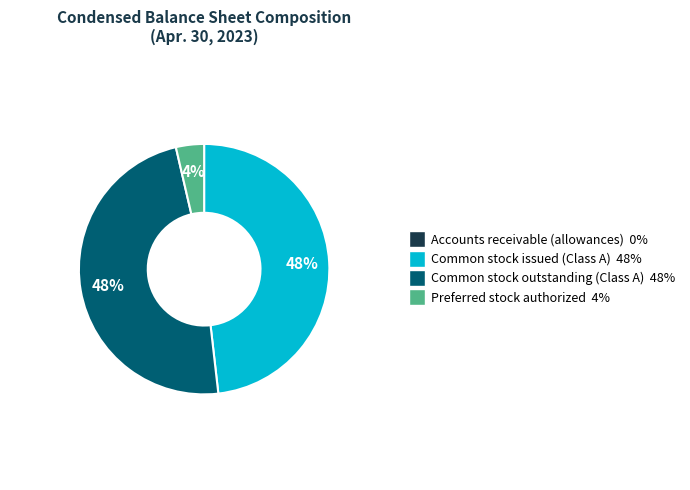

True or false: Common stock issued (Class A) accounts for 59% of the total.

False